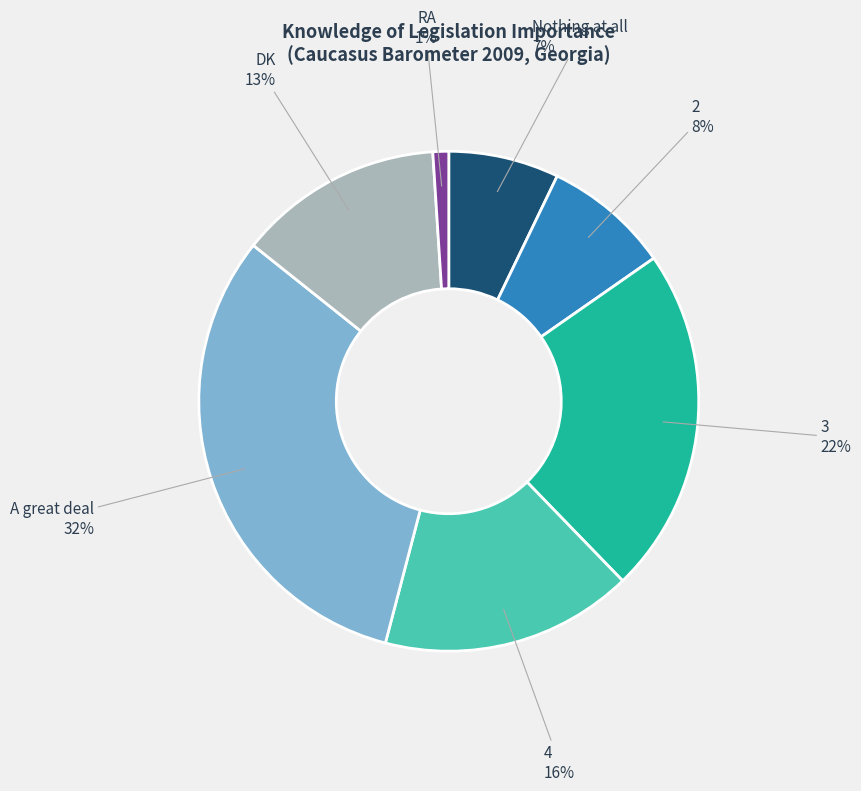

How many slices are in this pie chart?

7